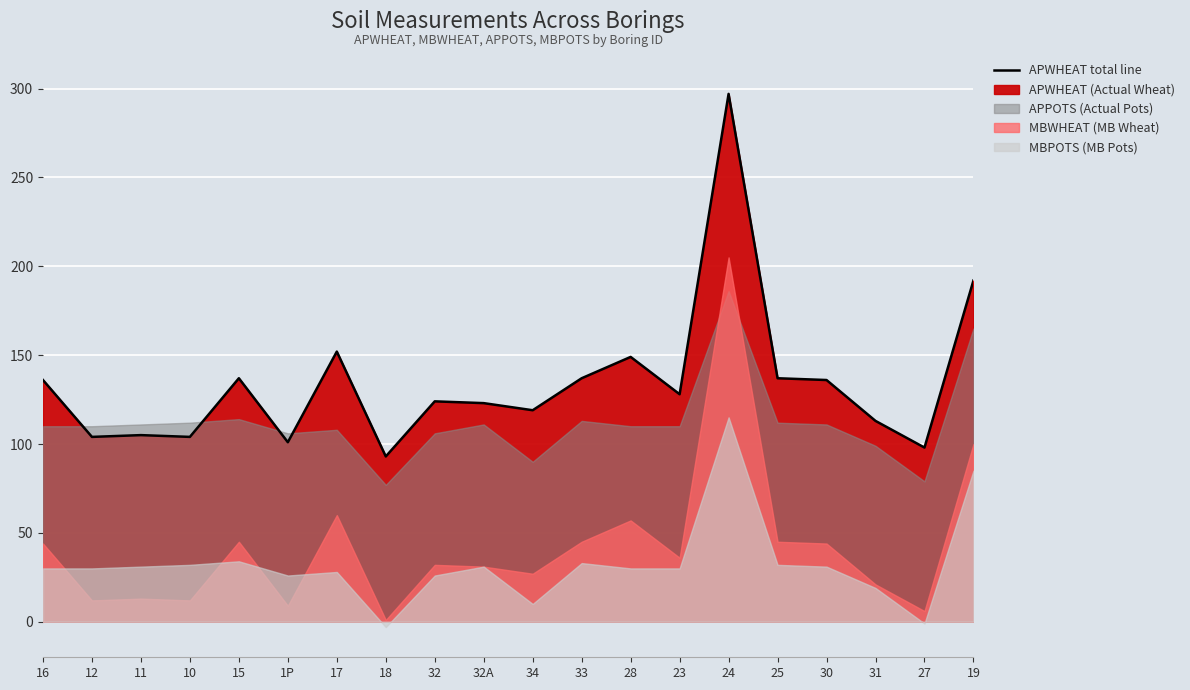

Which has a higher value, 23 or 19?

19